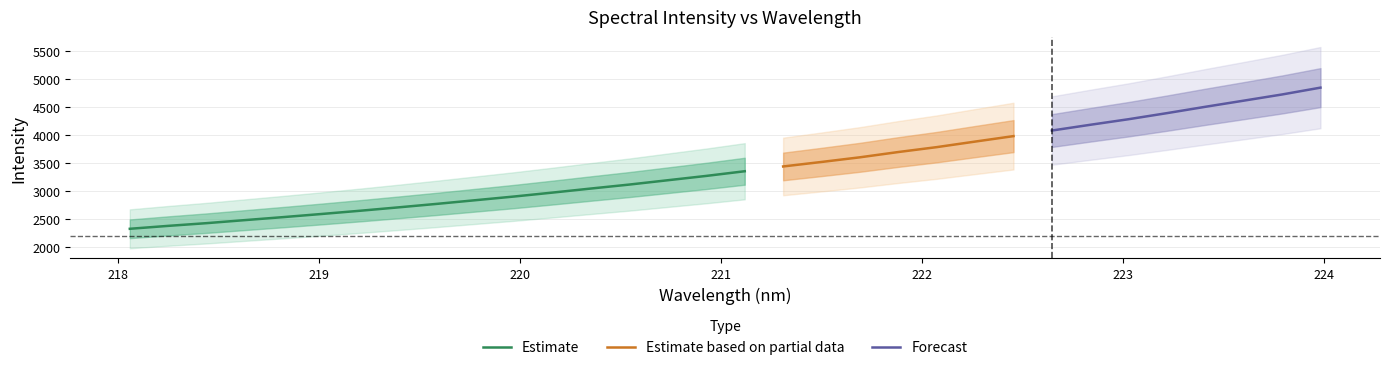

What is the highest value of the Estimate series?

3348.4